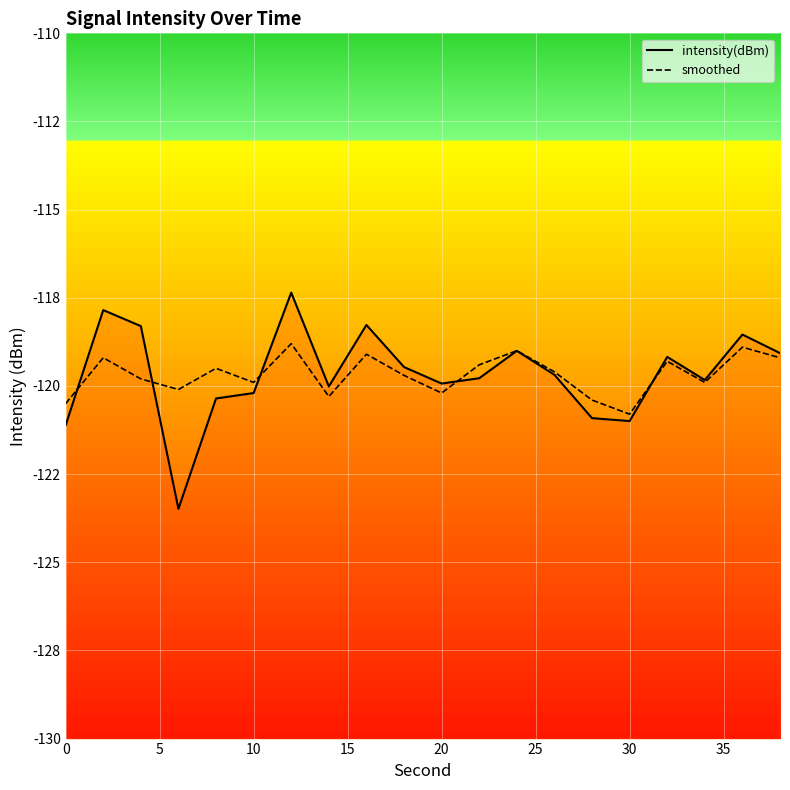

How many lines are shown in the chart?

2